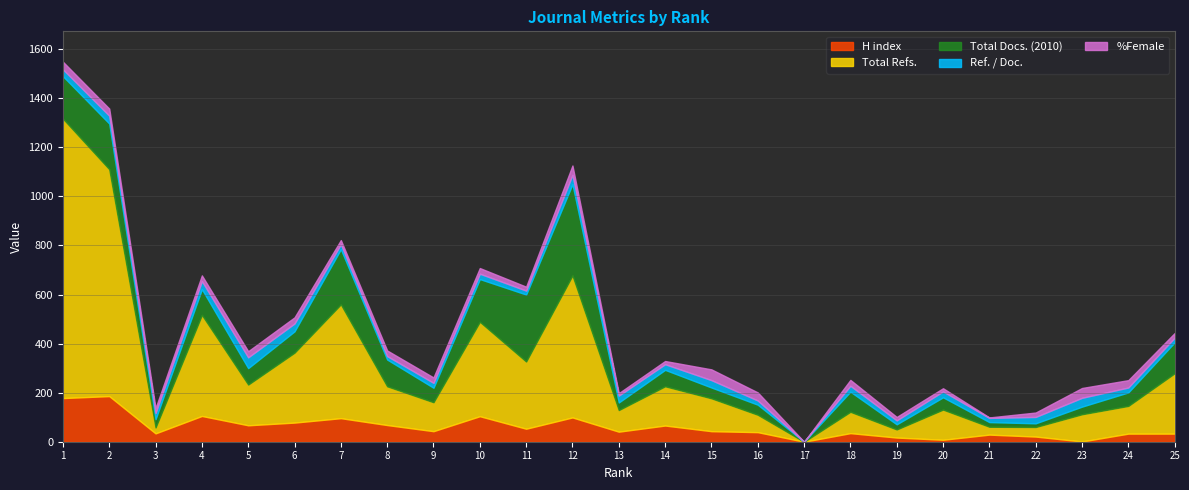

Is it true that H index equals 0 at 17?

True